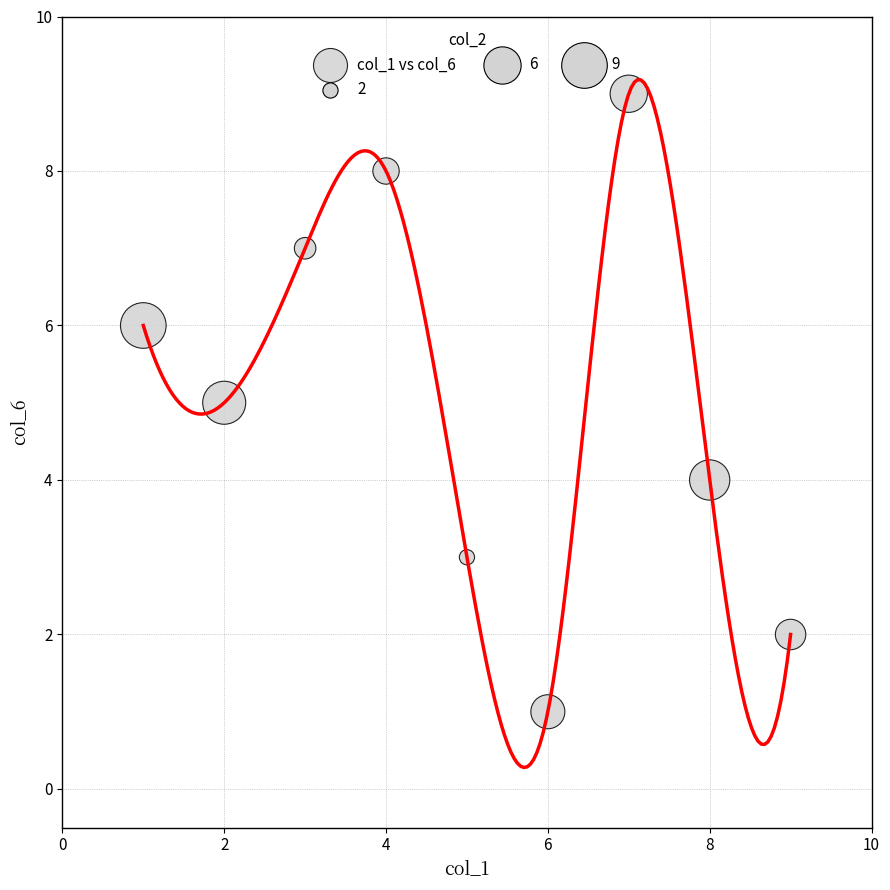

What is the average X value?

5